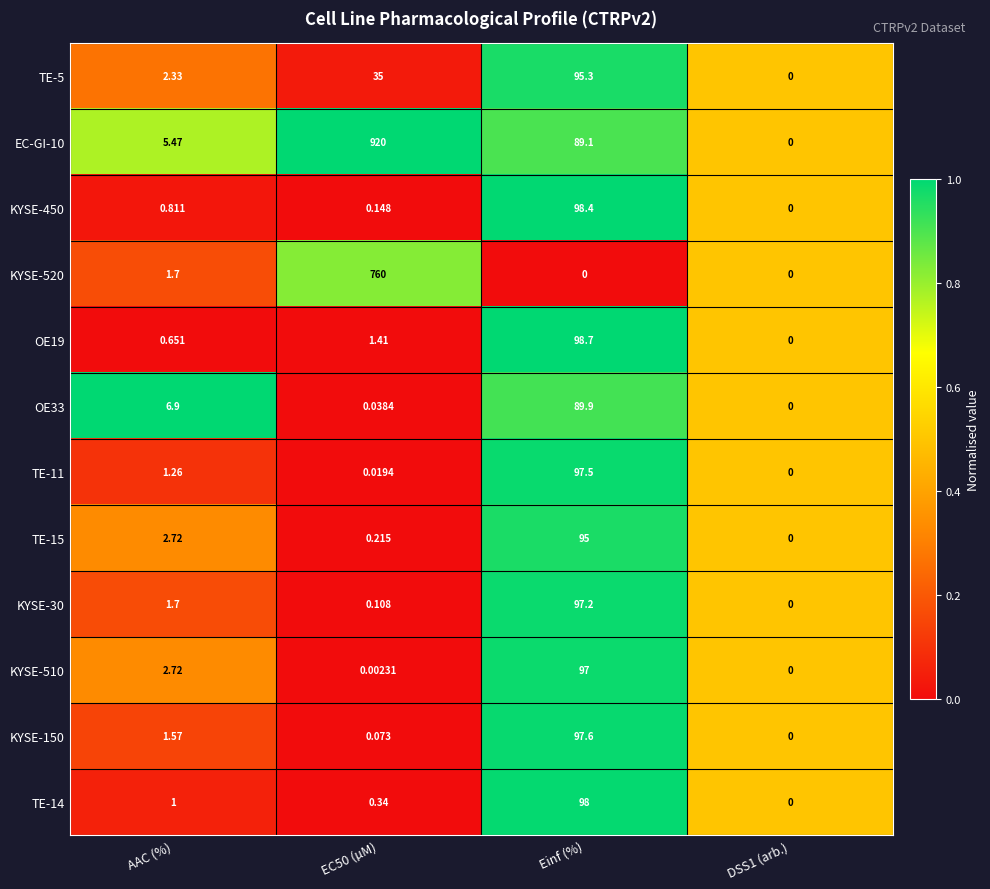

Is the value of KYSE-150 at Einf (%) greater than the value of OE33 at DSS1 (arb.)?

Yes